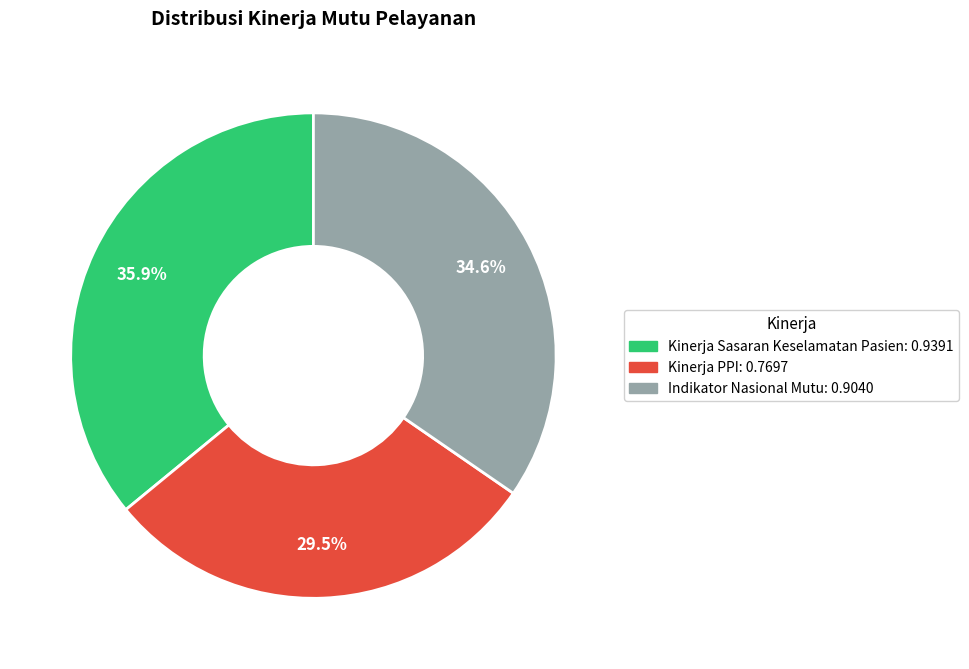

Between Kinerja Sasaran Keselamatan Pasien and Indikator Nasional Mutu, which is larger?

Kinerja Sasaran Keselamatan Pasien